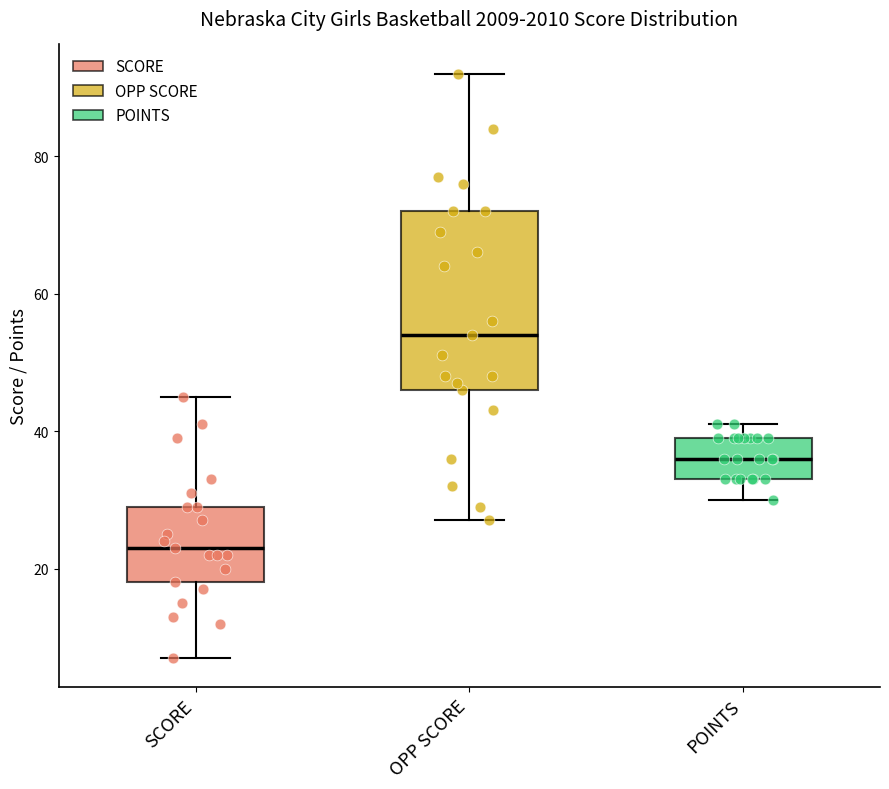

Comparing the boxes themselves (not the whiskers), which one is the tallest?

OPP SCORE